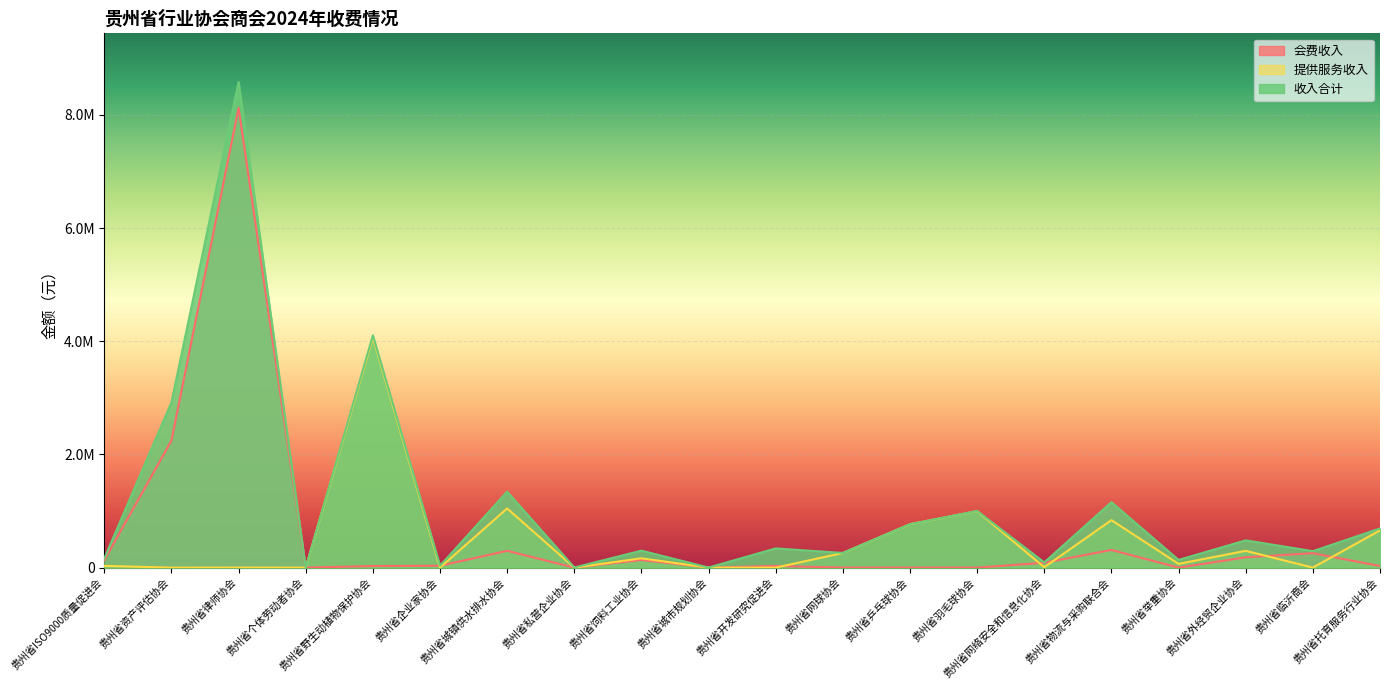

True or false: 收入合计 and 提供服务收入 cross at least once.

False